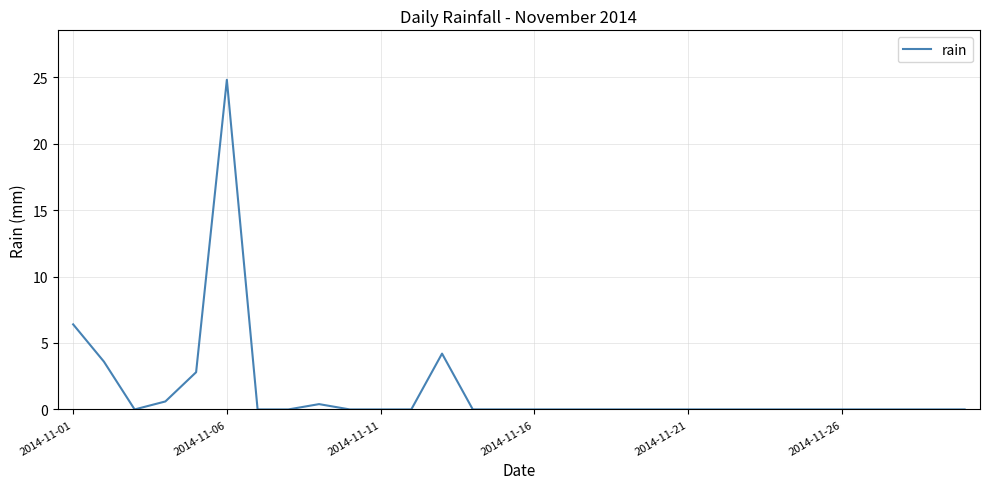

What is the difference between the maximum and minimum values?

24.8